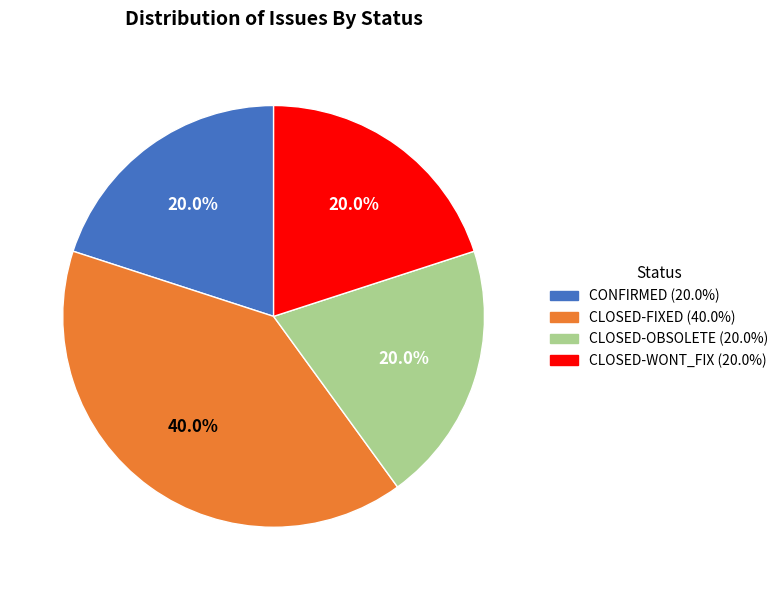

Does any single category account for the majority?

No